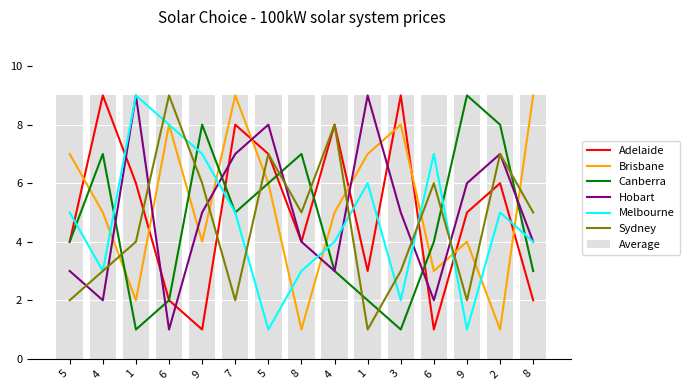

Between 7 and 5, which is larger?

7